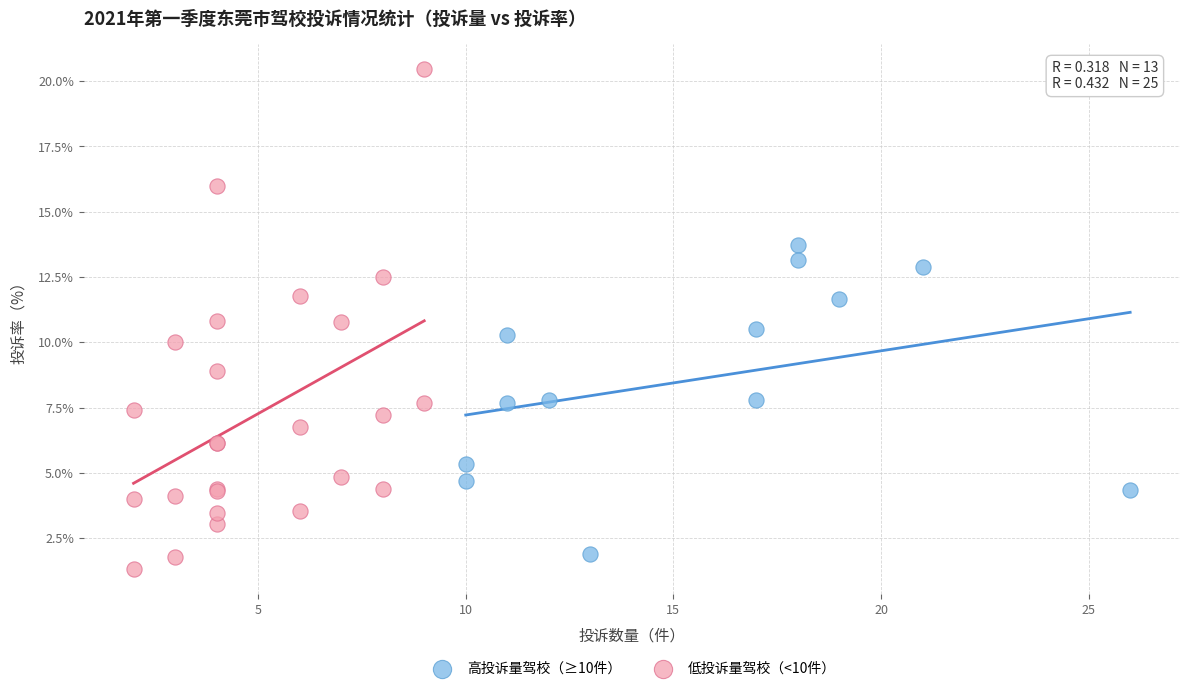

Which series contains the highest Y value?

低投诉量驾校（<10件）